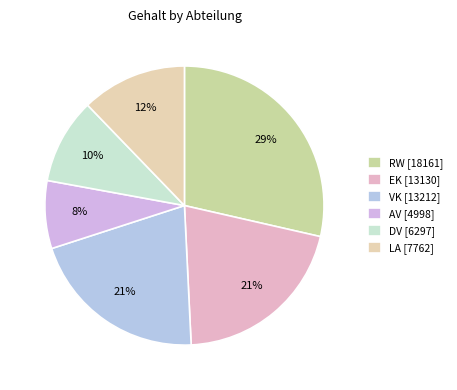

Is there any slice that represents more than half of the pie?

No